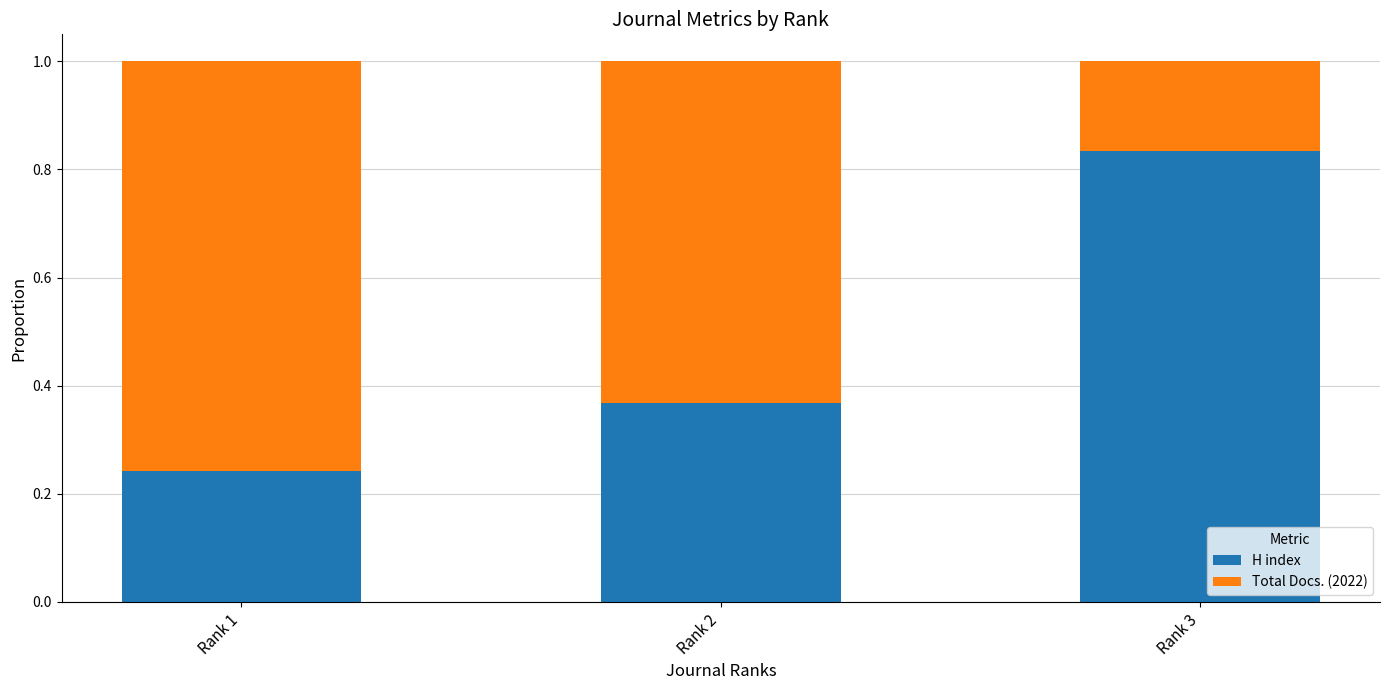

What is the total value across all series at Rank 1?

1.0